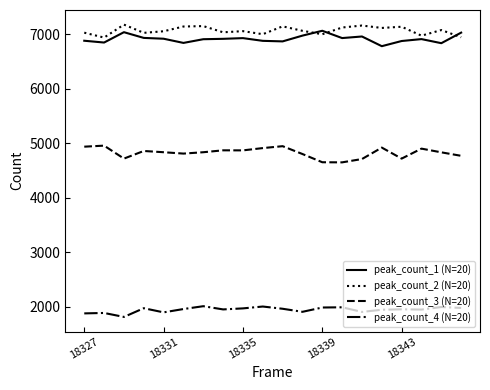

True or false: peak_count_4 (N=20) and peak_count_1 (N=20) cross at least once.

False